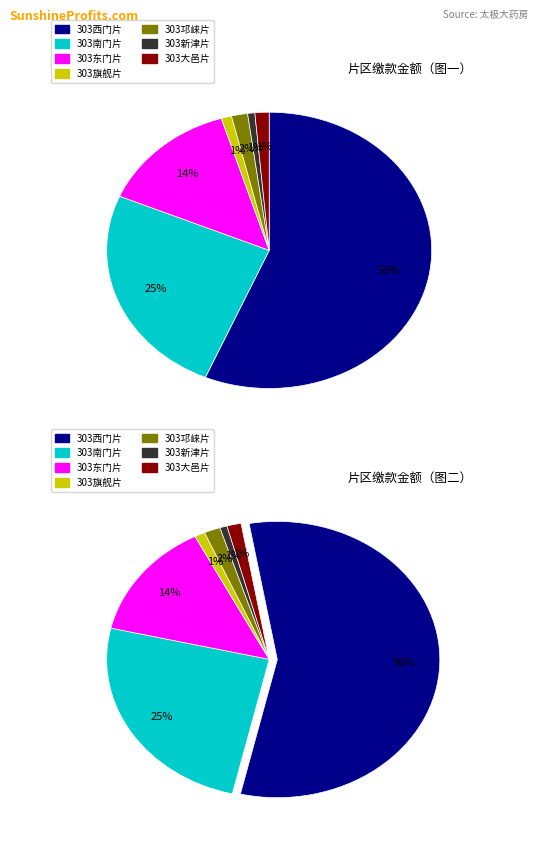

What is the change in value from 303旗舰片 to 303大邑片?

+18.0